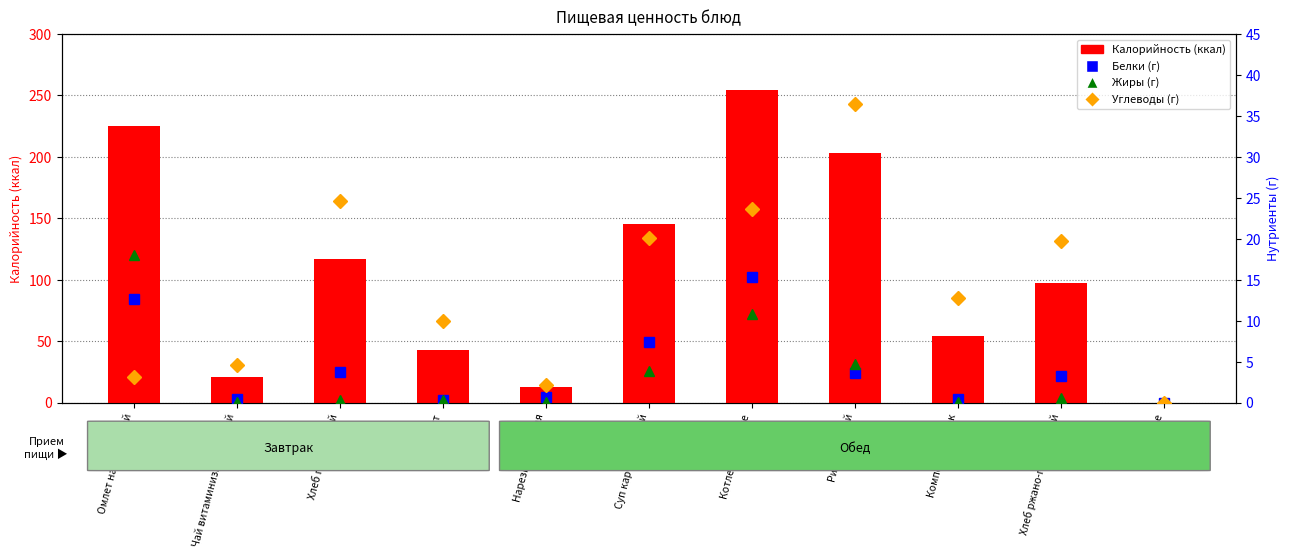

Where does the Углеводы (г) series first go above 12?

Хлеб пшеничный